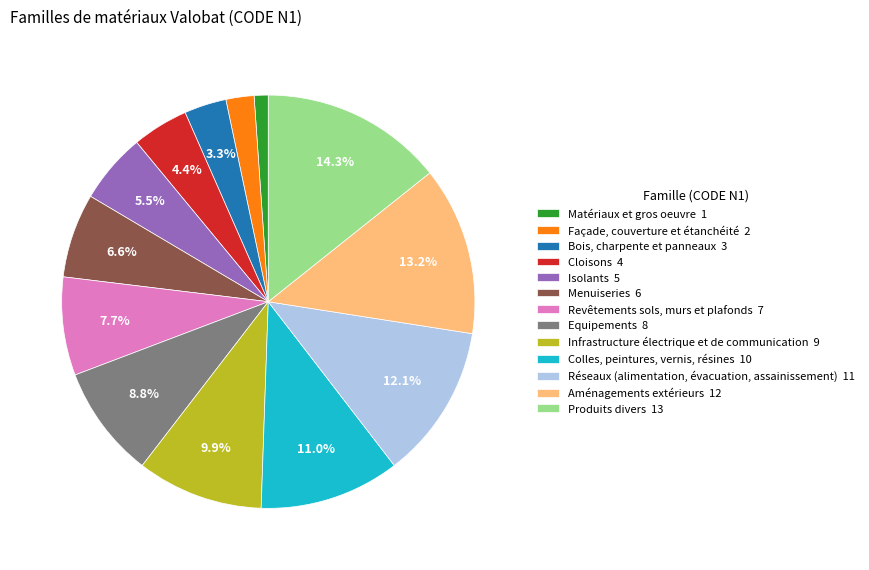

How many segments does this pie chart have?

13